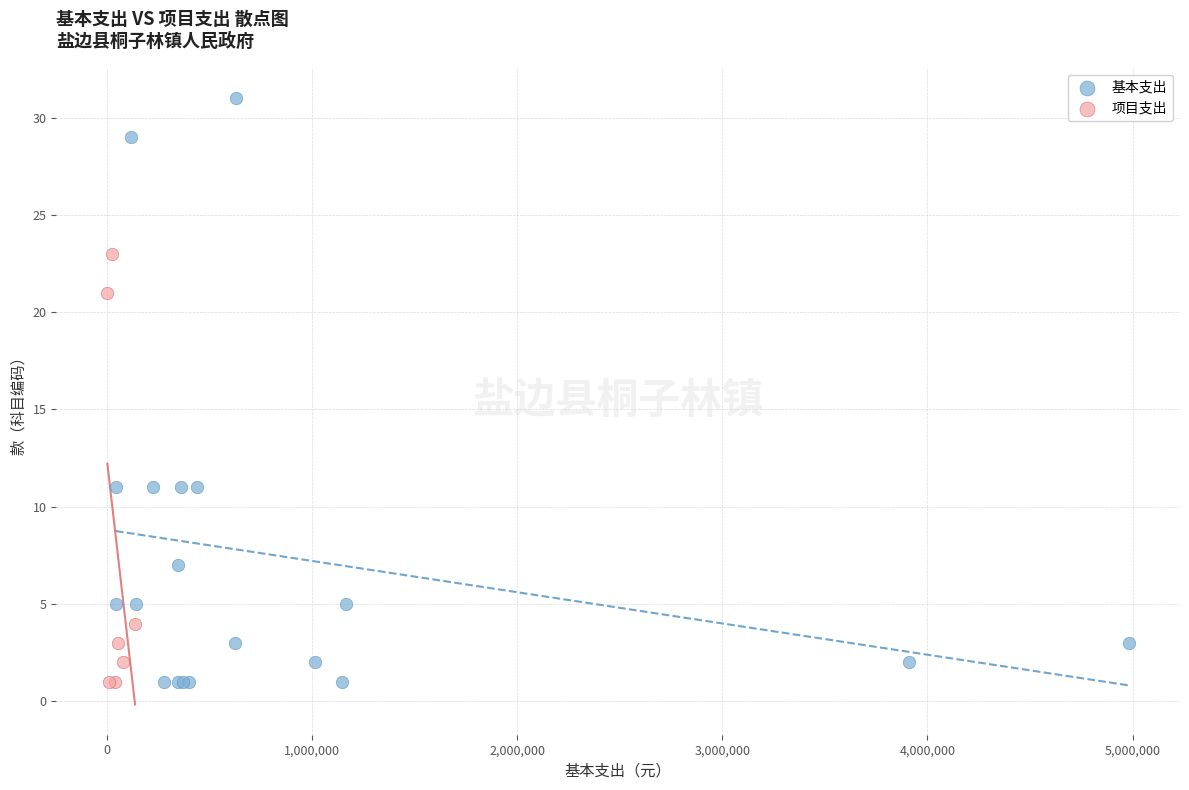

Which series contains the highest Y value?

基本支出